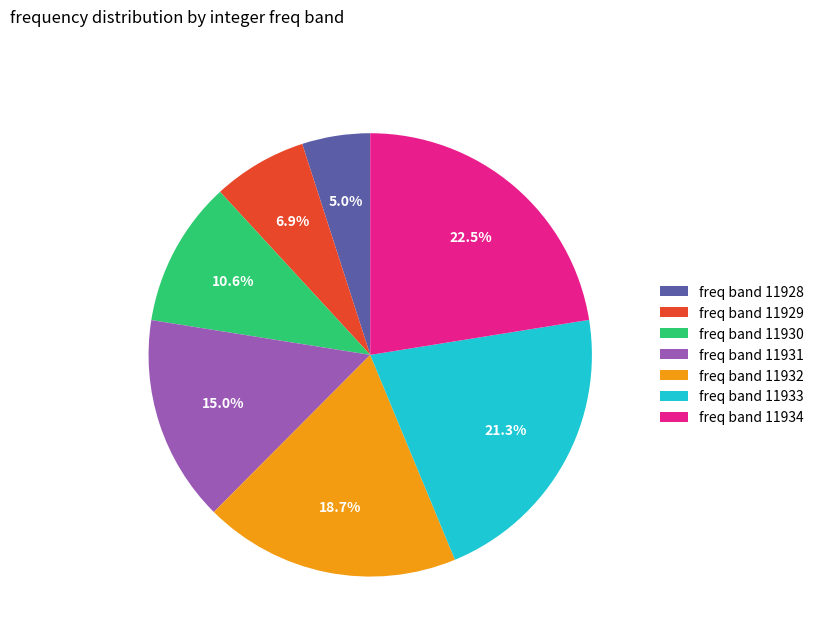

Approximately how many times larger is the value at freq band 11931 compared to freq band 11928?

3.0